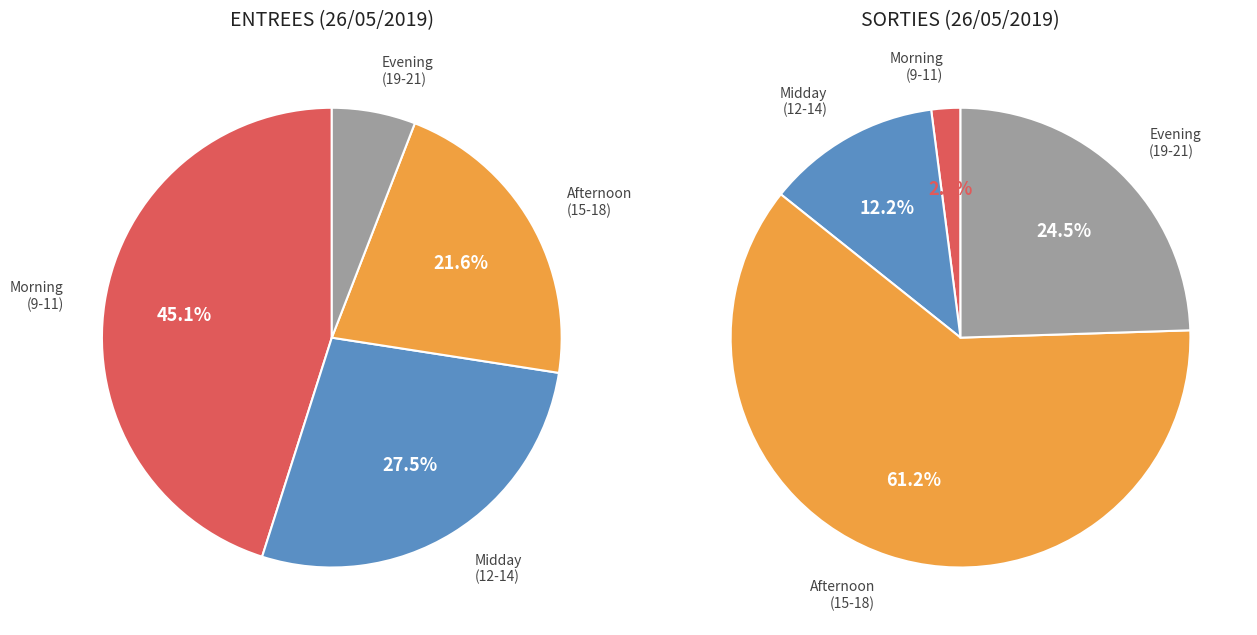

Is the sum of 16 and 15 greater than half?

No